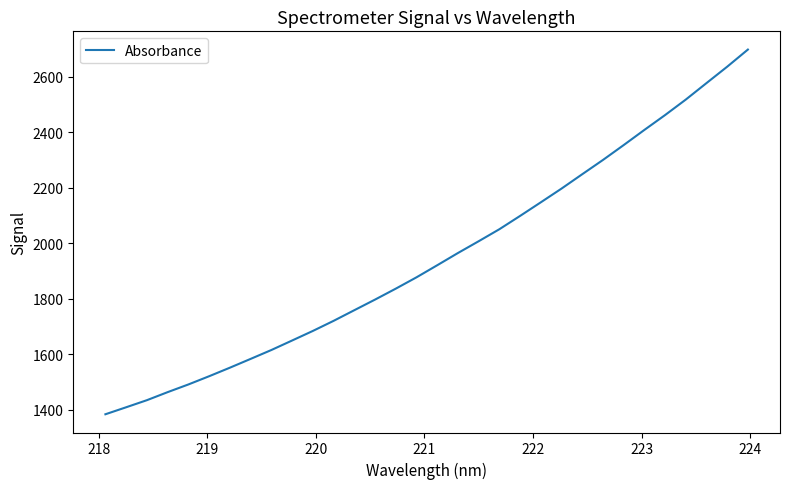

What is the difference between the maximum and minimum values?

1314.3